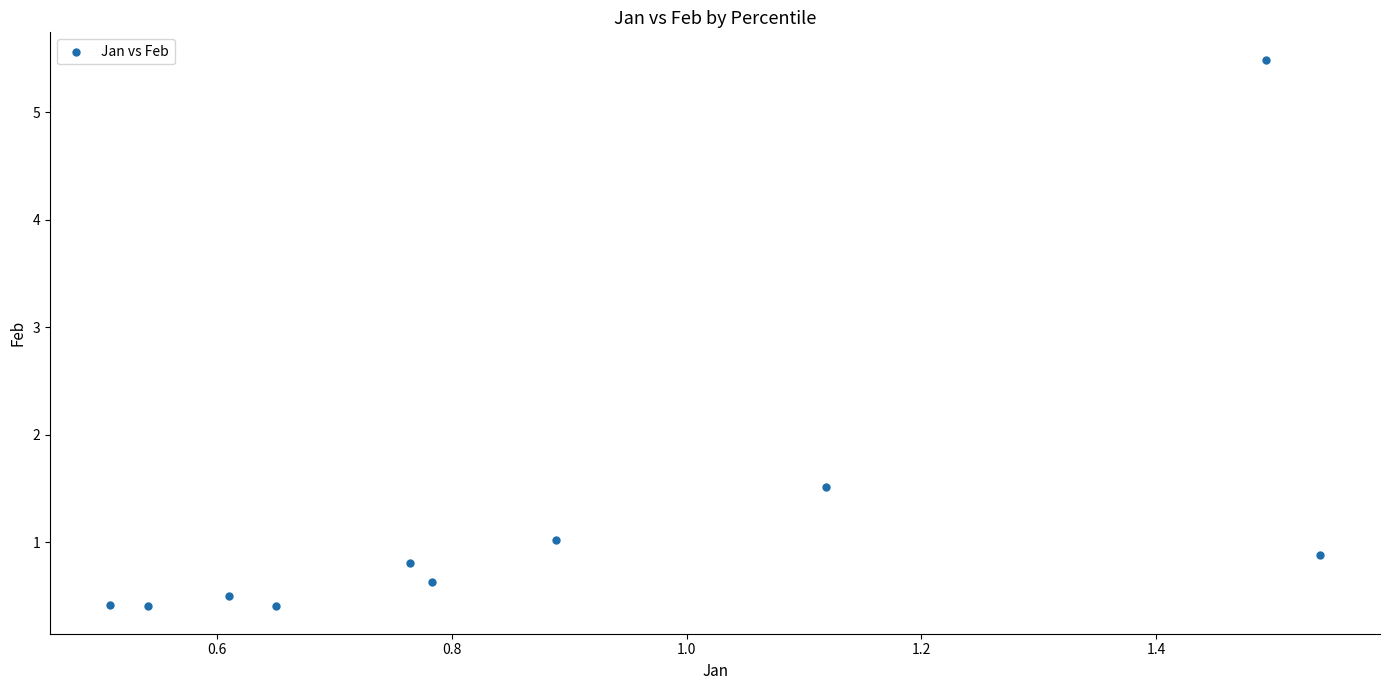

What is the average X value?

0.9